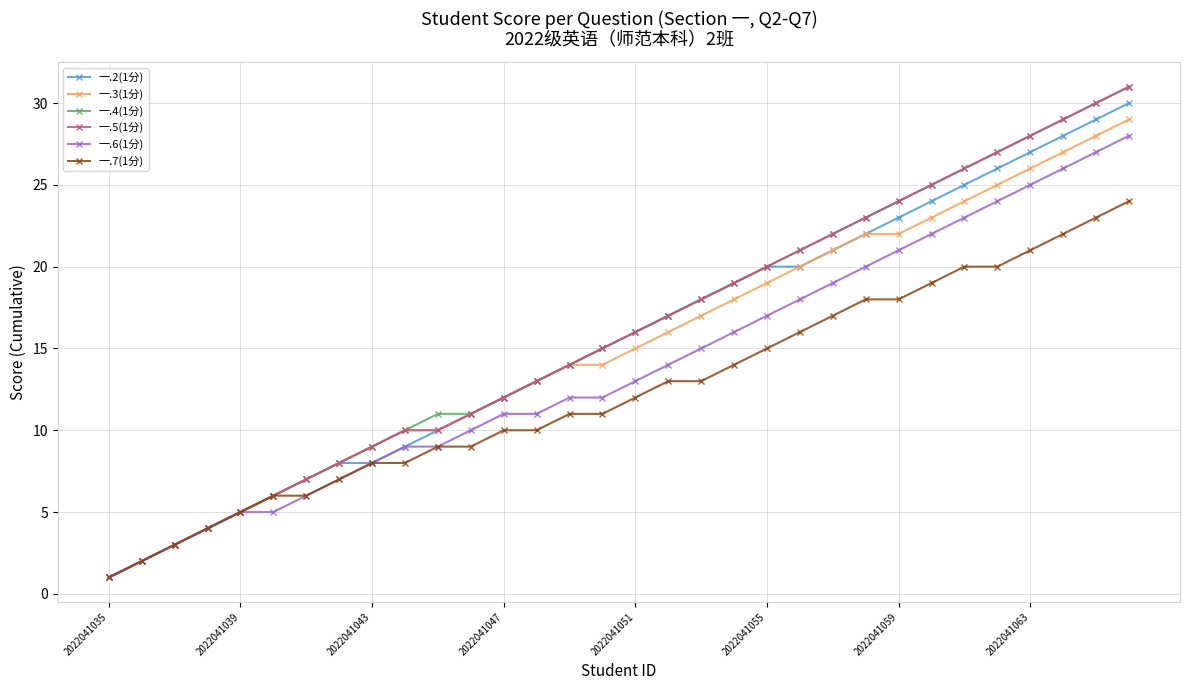

What is the greatest value displayed?

31